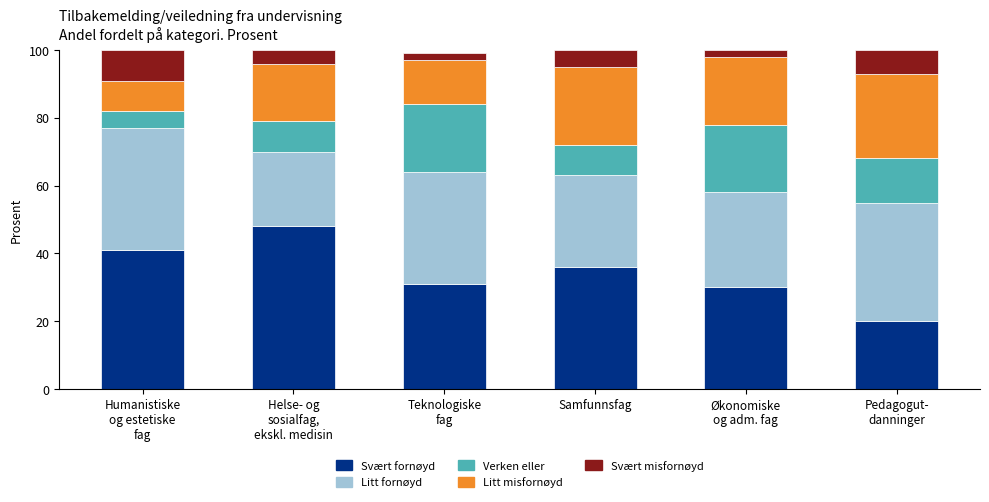

Reading left to right, list the values for the Svært fornøyd series.

41	48	31	36	30	20